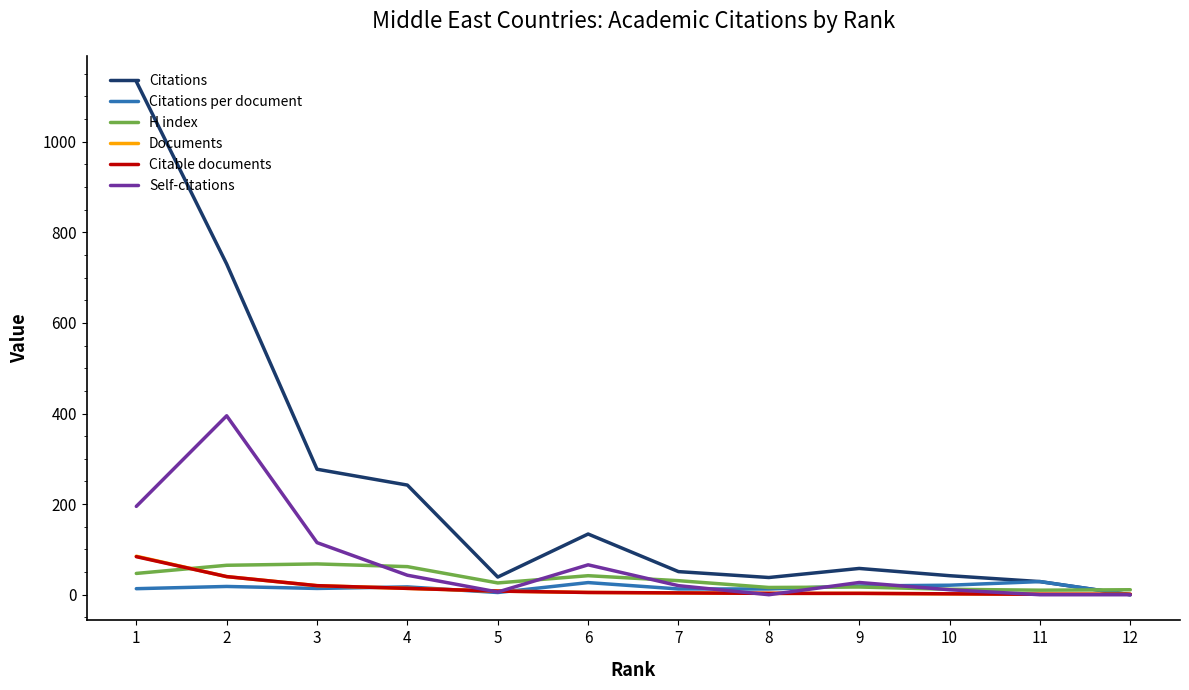

Count the number of data series in this chart.

6